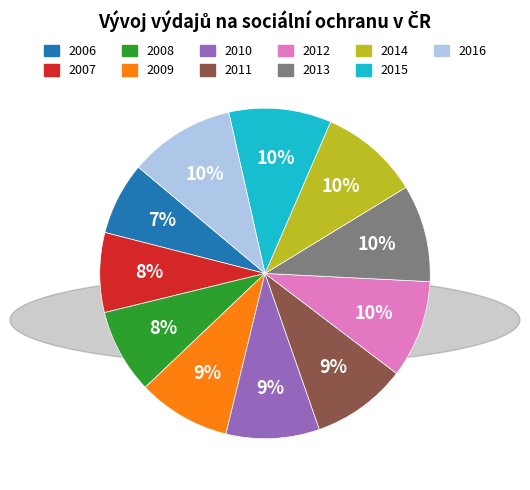

Combined, do 2014 and 2010 account for over 50%?

No